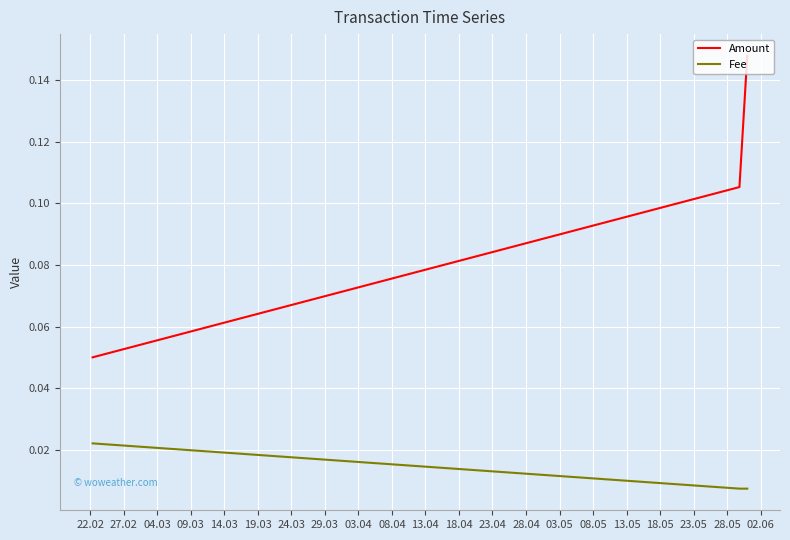

Which series has the largest range (max minus min)?

Amount